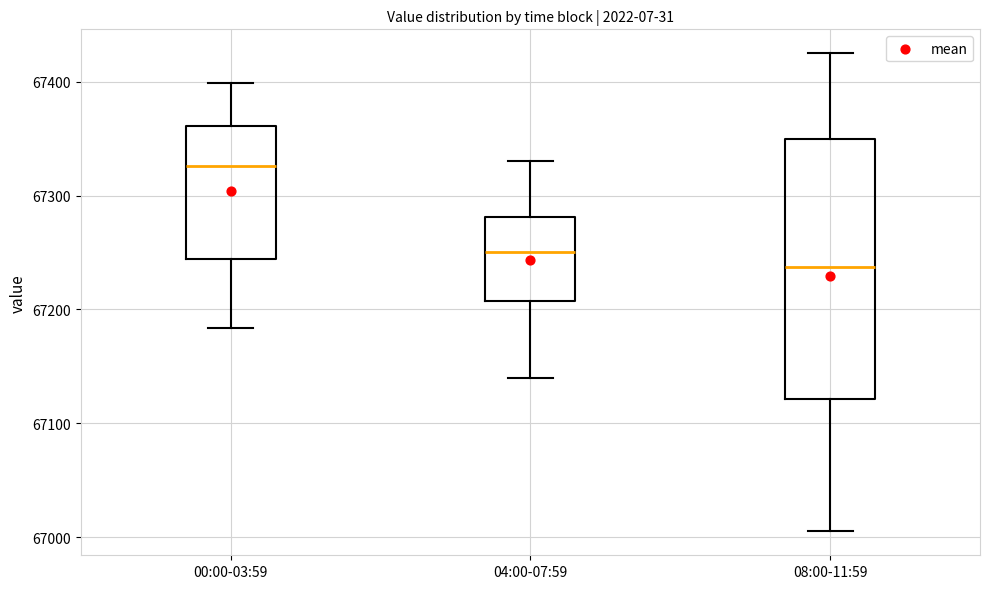

Which box's median line is the lowest?

08:00-11:59